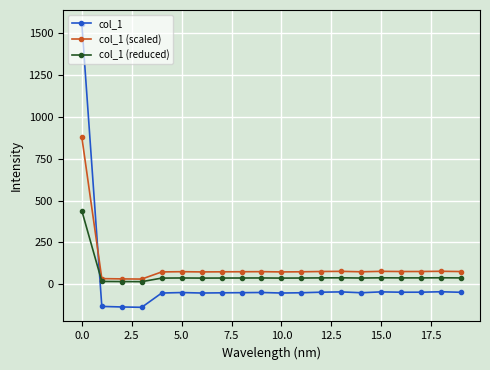

True or false: col_1 and col_1 (scaled) cross at least once.

True